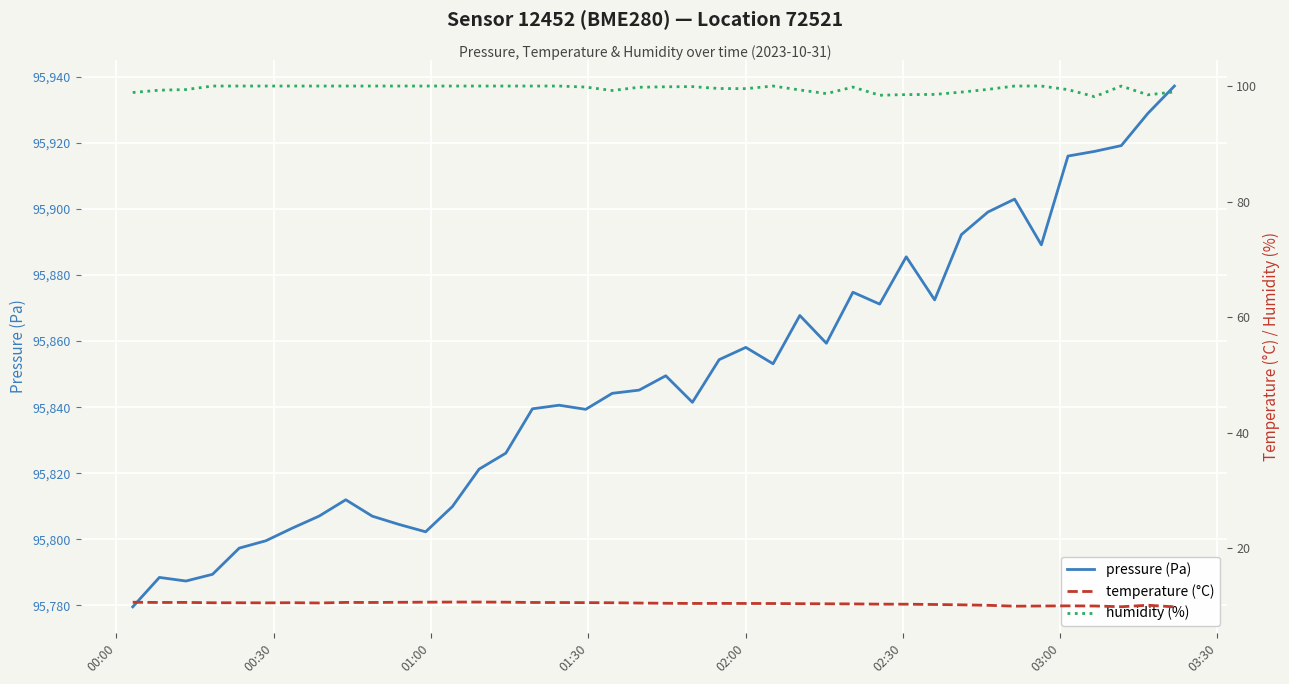

What is the minimum value for pressure (Pa)?

95779.6